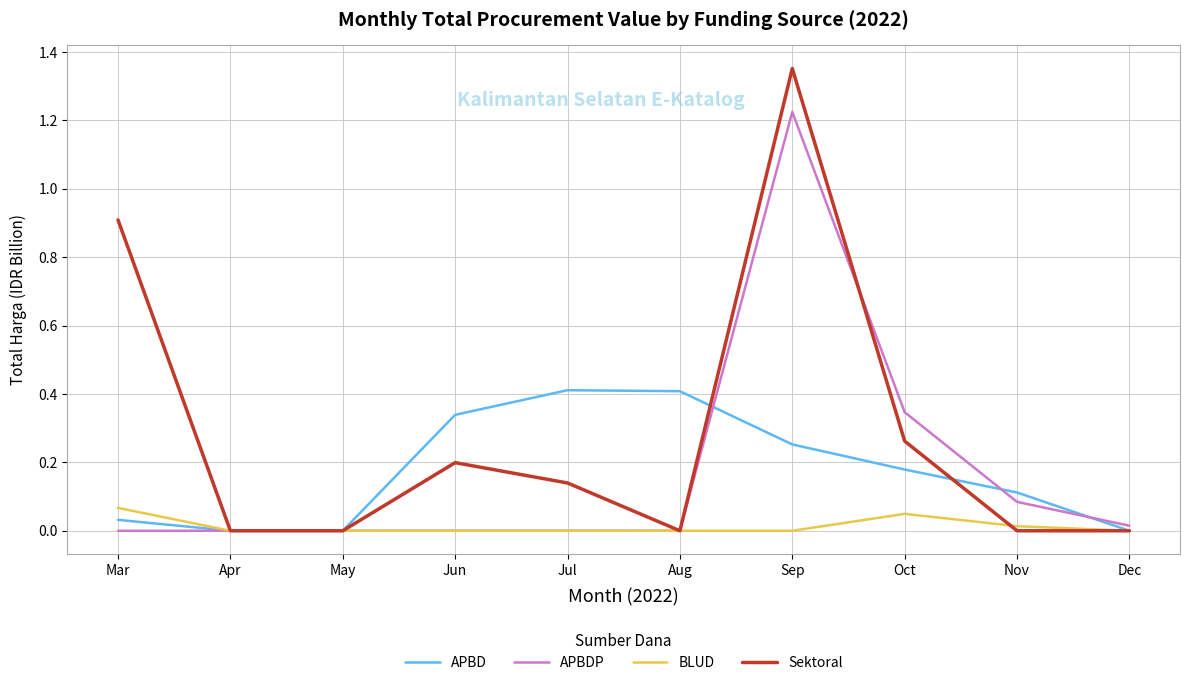

The APBDP series shows -0.8 at Jun. True or false?

False